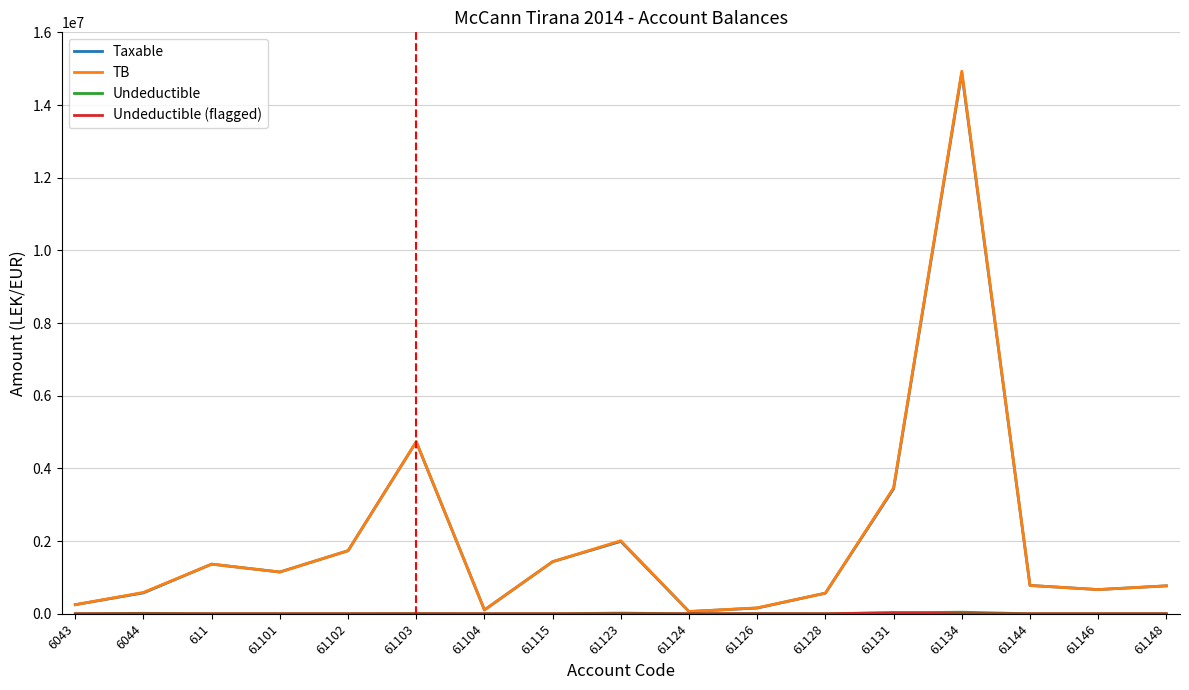

What is the total value across all series at 61148?

1538161.9